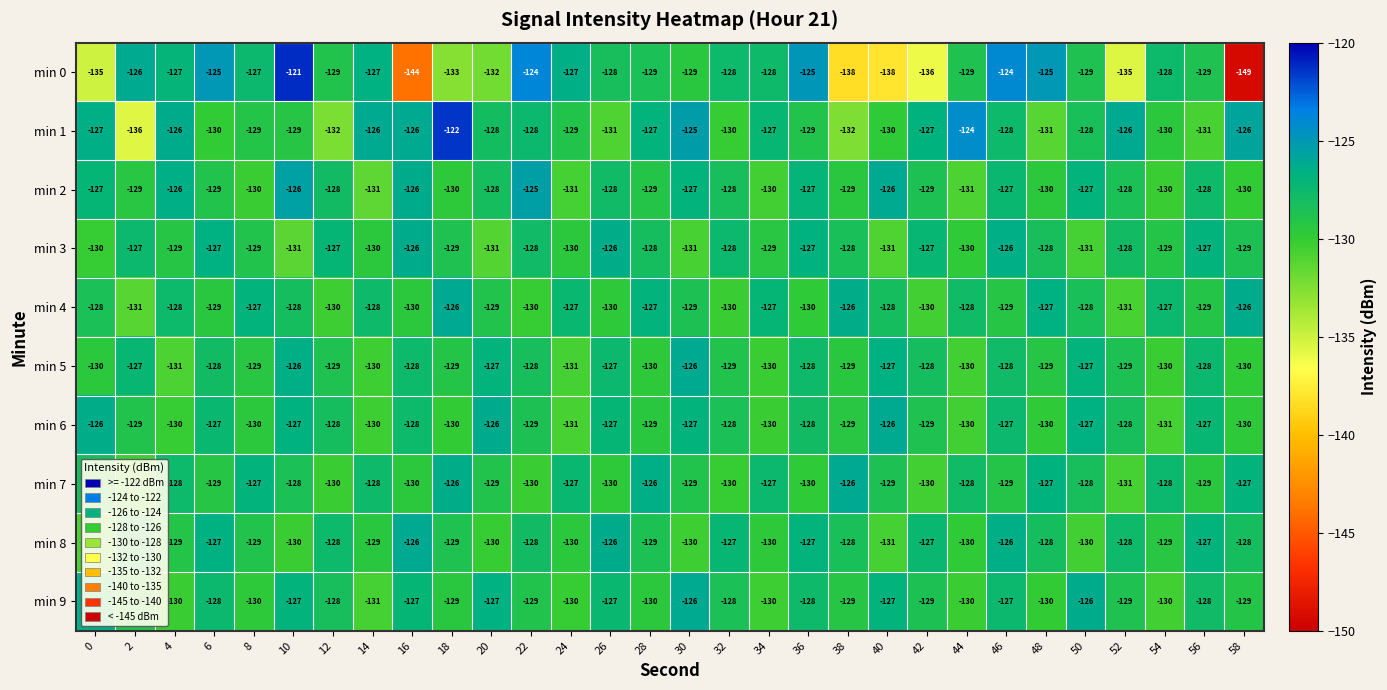

Which label corresponds to the largest value in the chart?

10